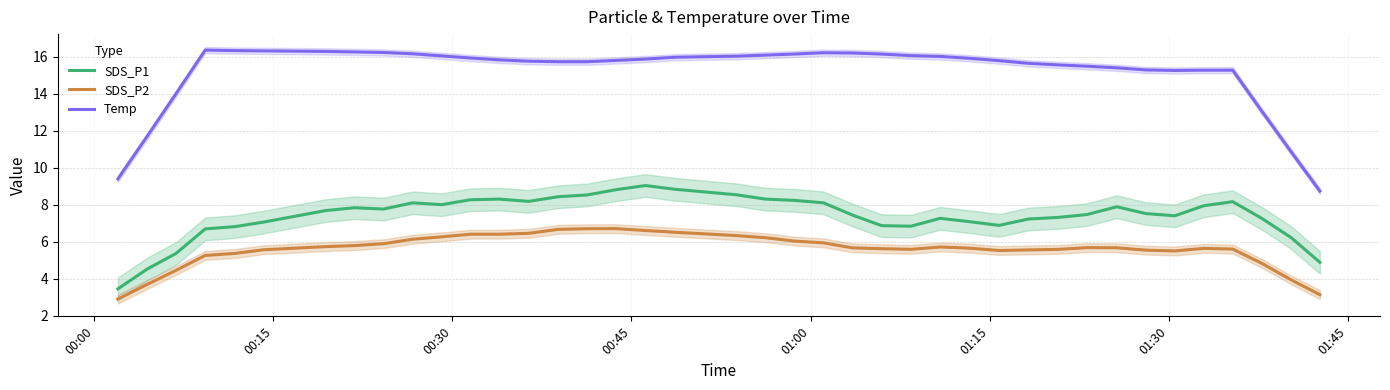

True or false: Temp and SDS_P1 intersect in this chart.

False